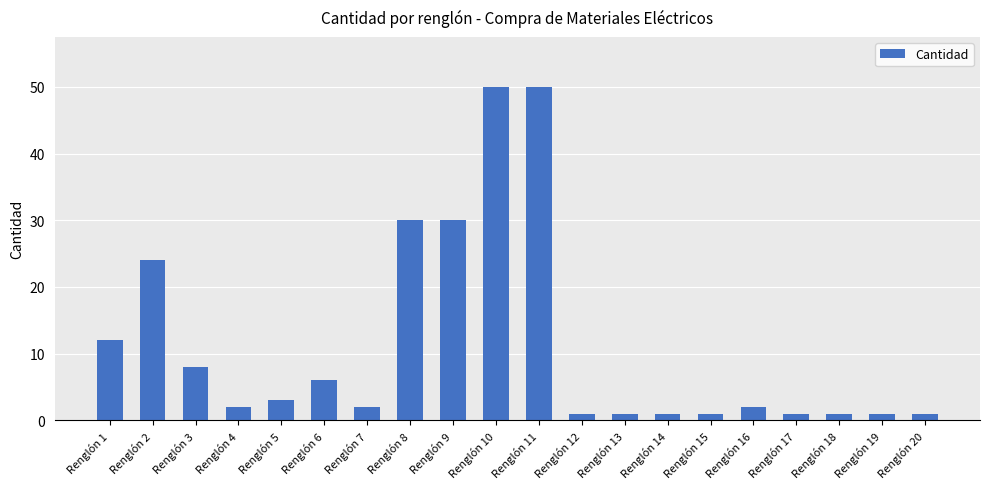

Reading left to right, extract all data points from this chart.

12	24	8	2	3	6	2	30	30	50	50	1	1	1	1	2	1	1	1	1